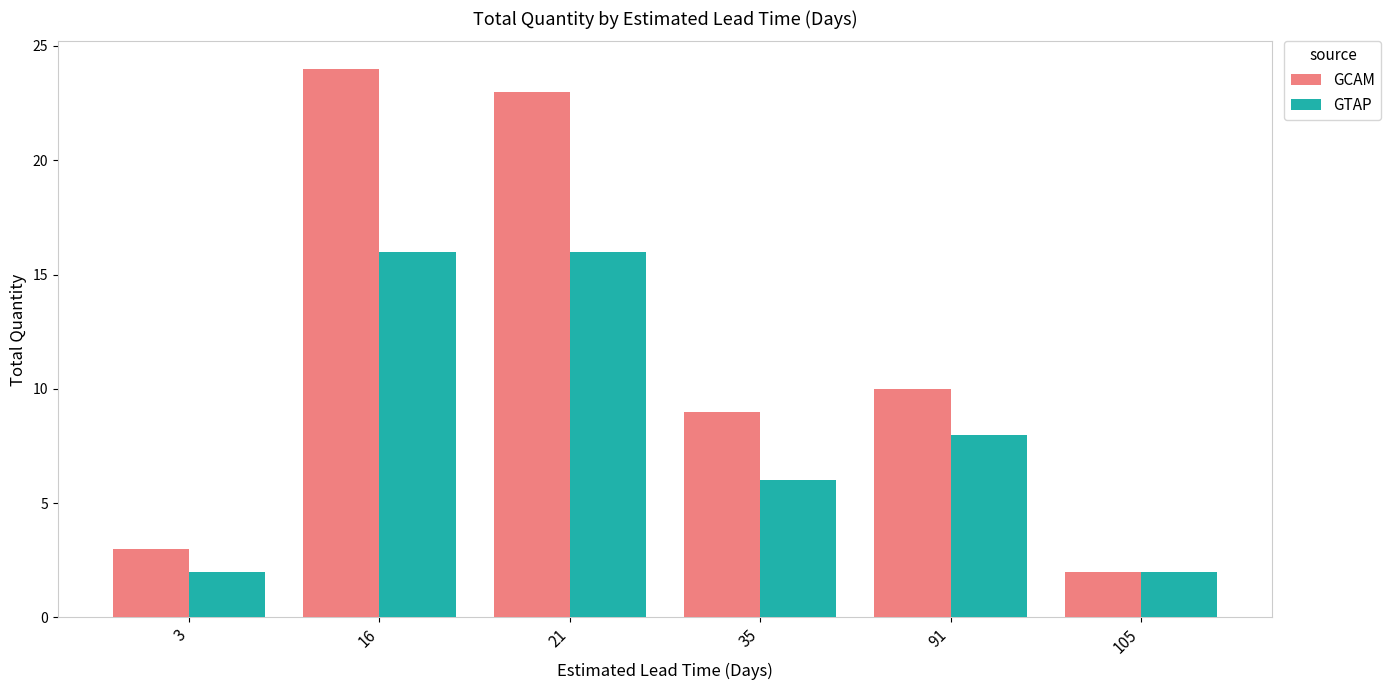

What is the maximum value for GCAM?

24